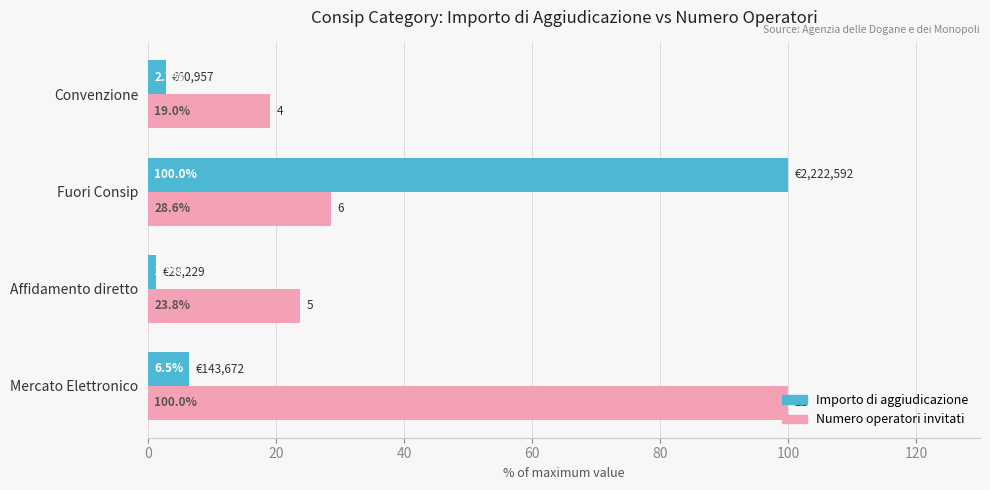

Is it true that Importo di aggiudicazione equals 100.0 at Fuori Consip?

True